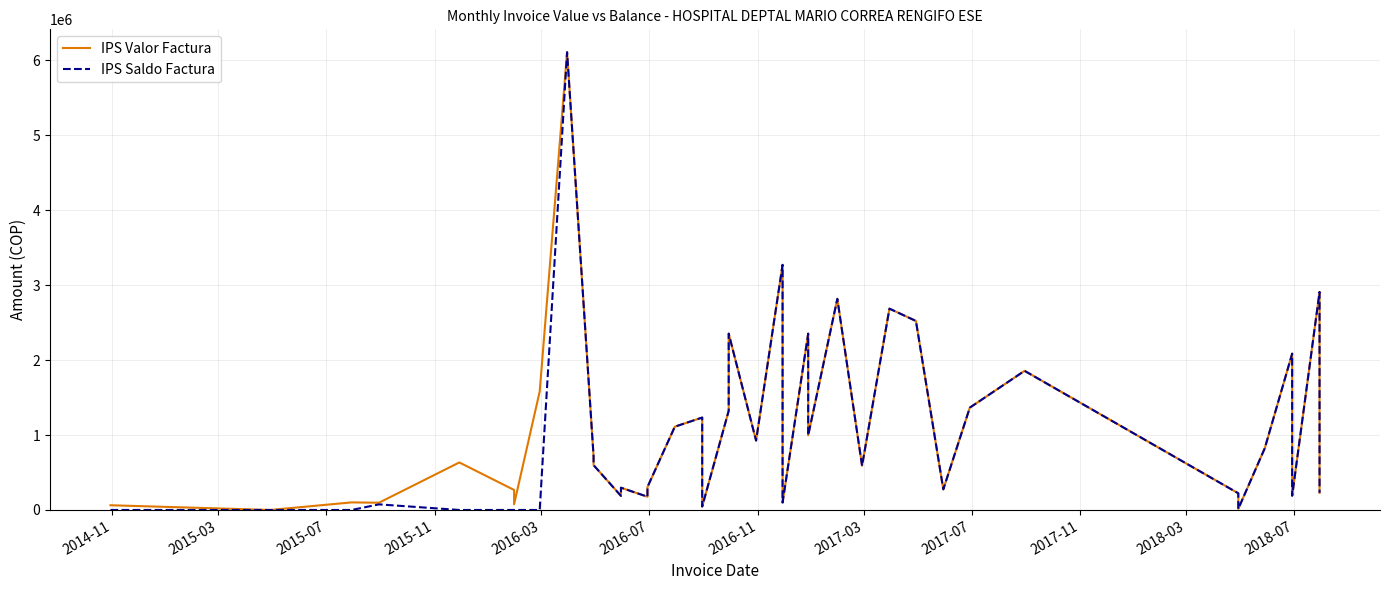

Reading right to left, list all the values displayed in this chart.

IPS Valor Factura: 229100	2908920	190200	2085760	824100	14895	222565	1856400	1365400	275100	2521800	2686300	591000	2817300	996300	2352600	99100	294800	3271000	925600	2352600	1323800	46400	1233200	1111300	305500	176900	297300	187900	598200	717100	6107800	1581100	76300	267000	634100	96600	101100	100	63000
IPS Saldo Factura: 229100	2908920	190200	2085760	824100	14895	222565	1856400	1365400	275100	2521800	2686300	591000	2817300	996300	2352600	99100	294800	3271000	925600	2352600	1323800	46400	1233200	1111300	305500	176900	297300	187900	598200	717100	6107800	0	0	0	0	74700	0	0	0